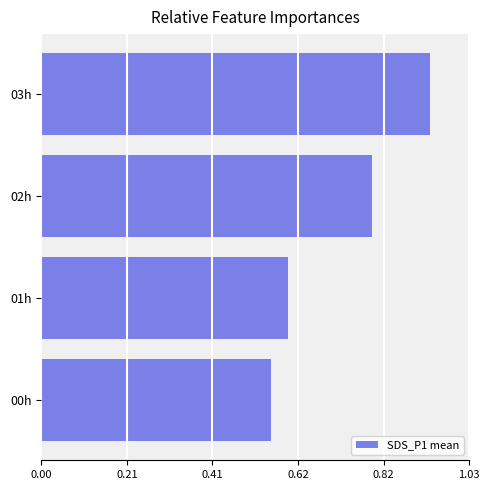

What is the average value?

0.7